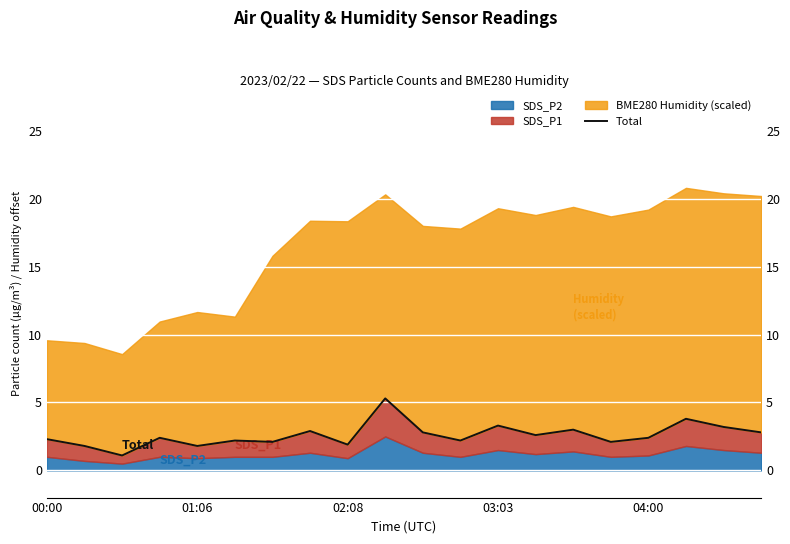

What is the difference between the values at 11 and 10?

0.6